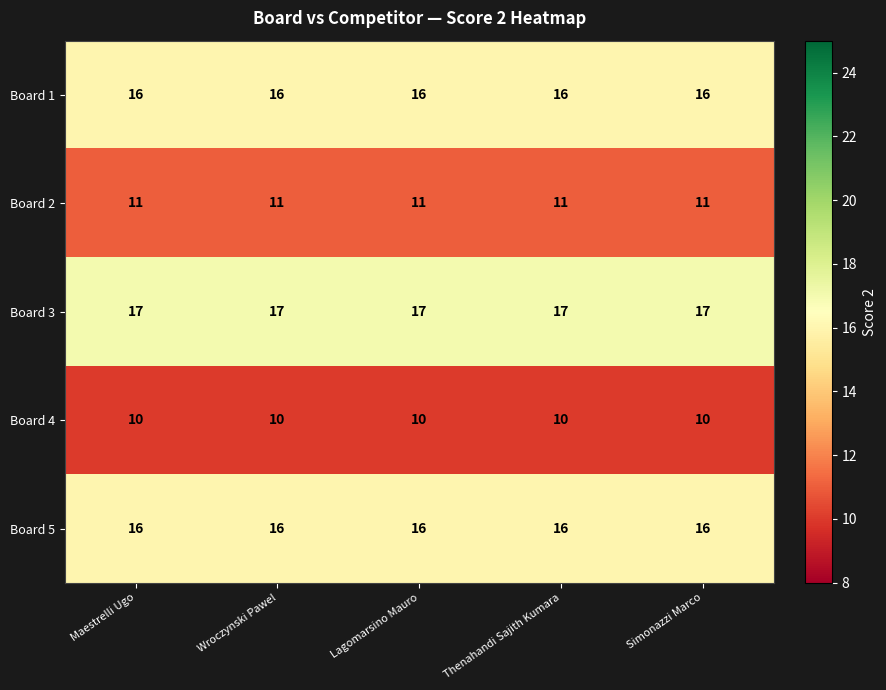

What is the minimum value for Board 1?

16